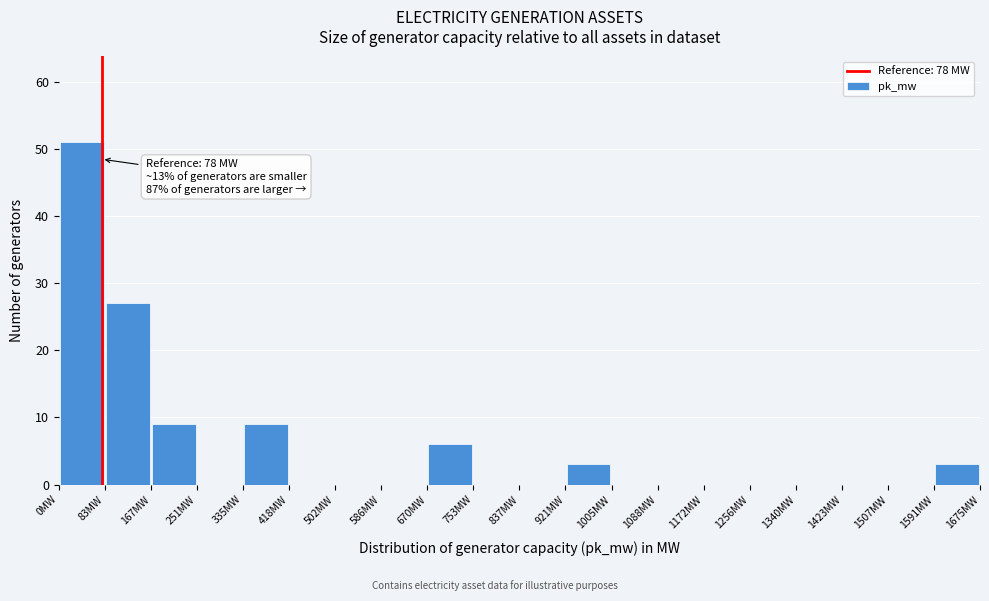

Which range on the x-axis has the tallest bar?

0 to 80